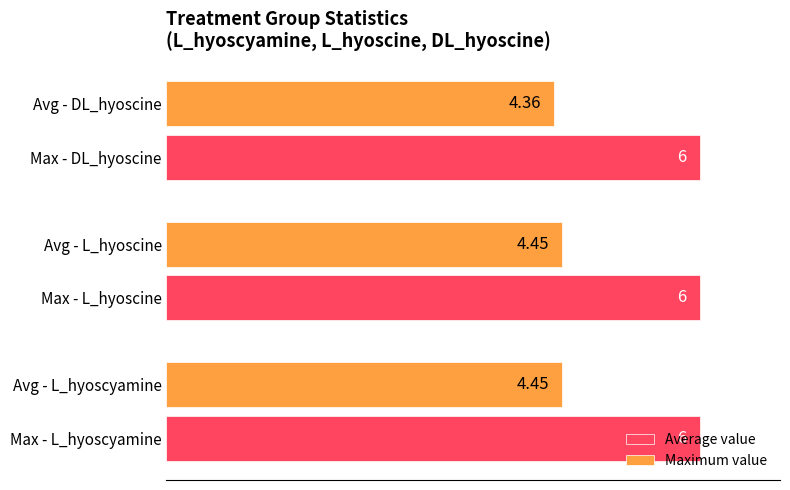

Which series has the largest range (max minus min)?

Average value